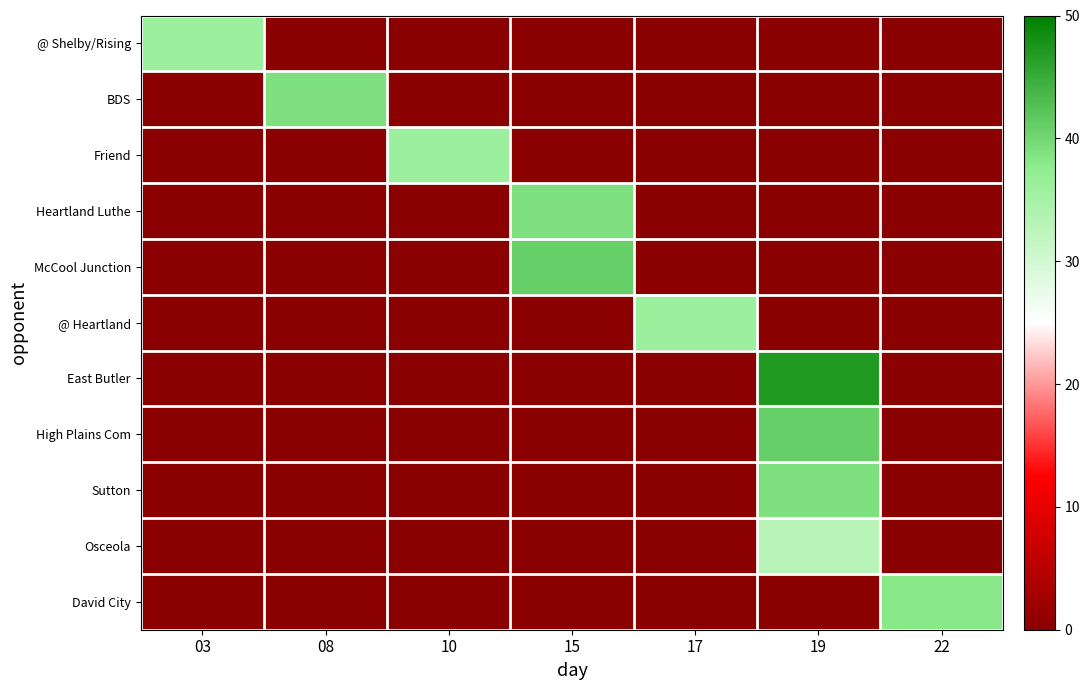

Which category has the highest value in the row_0 series?

03